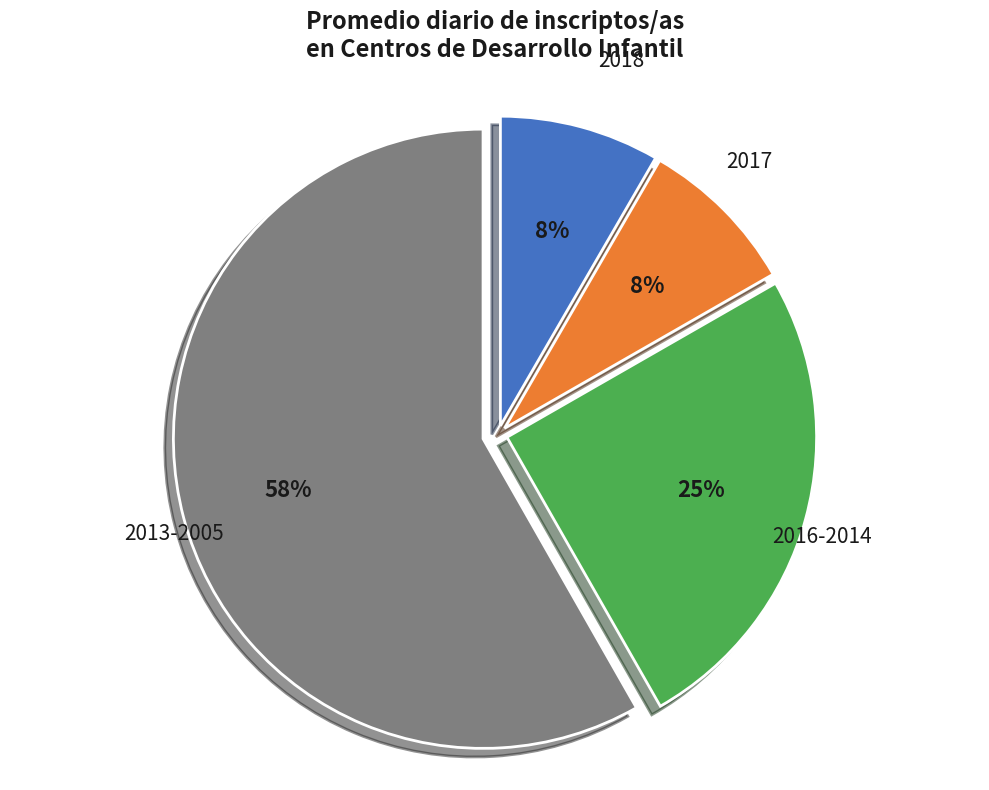

Is there a majority slice in this chart?

Yes